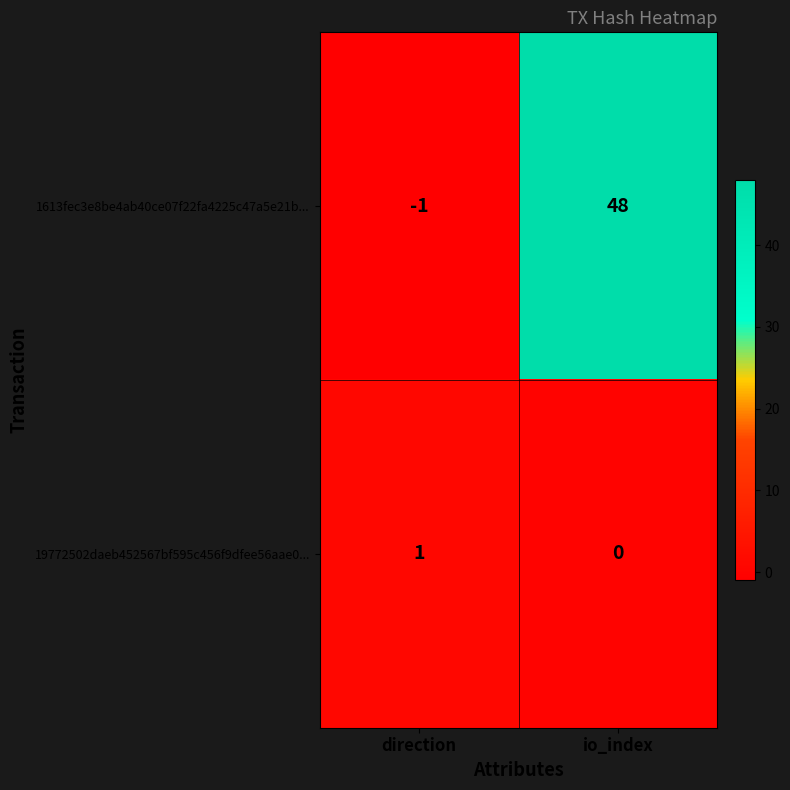

At which label is 1613fec3e8be4ab40ce07f22fa4225c47a5e21b... closest to 23?

direction